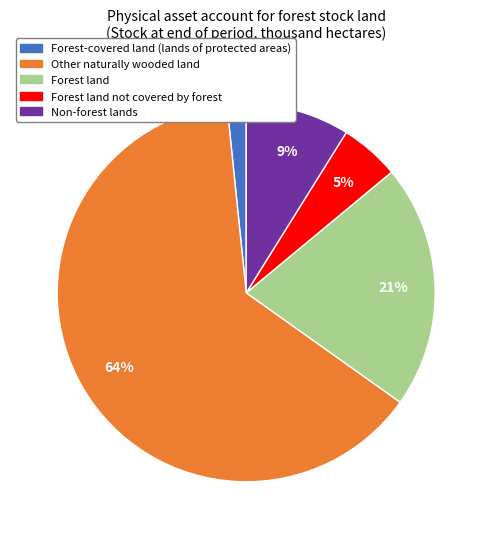

Between Forest land and Other naturally wooded land, which is larger?

Other naturally wooded land